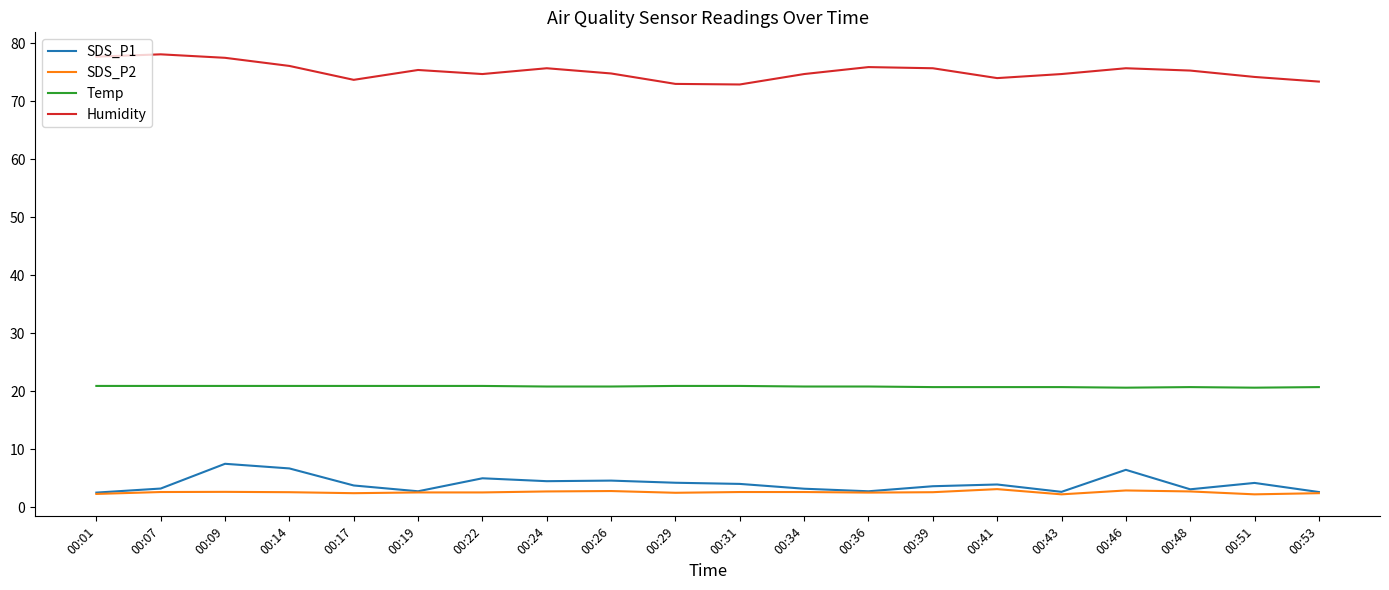

The Humidity series shows 74.7 at 00:34. True or false?

True